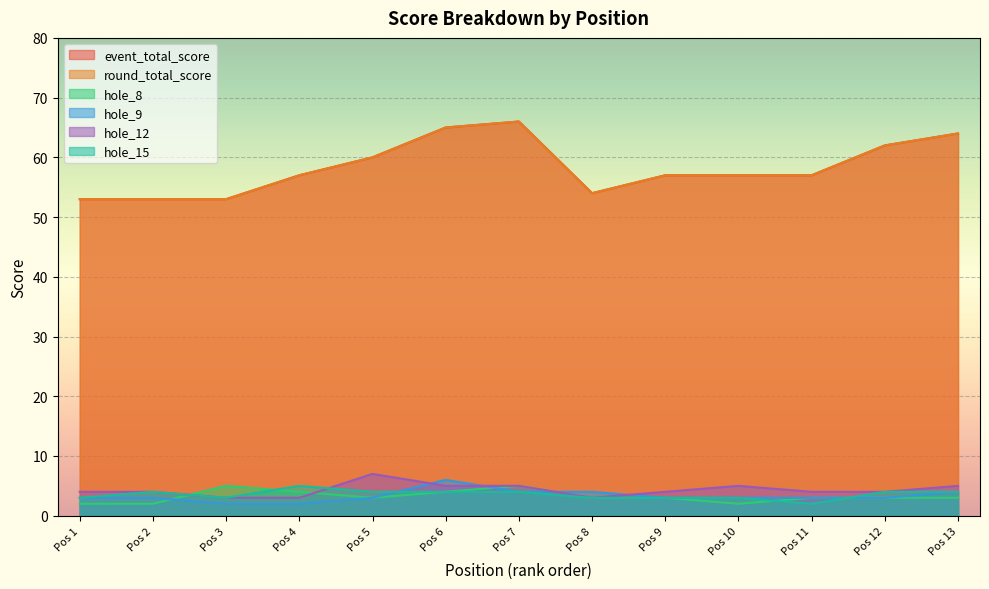

Reading left to right, transcribe all the data shown in this chart.

event_total_score: 53	53	53	57	60	65	66	54	57	57	57	62	64
round_total_score: 53	53	53	57	60	65	66	54	57	57	57	62	64
hole_8: 2	2	5	4	3	4	5	3	3	2	3	3	3
hole_9: 3	3	2	2	3	6	4	4	3	3	3	3	4
hole_12: 4	4	3	3	7	5	5	3	4	5	4	4	5
hole_15: 3	4	3	5	4	4	4	3	3	3	2	4	4